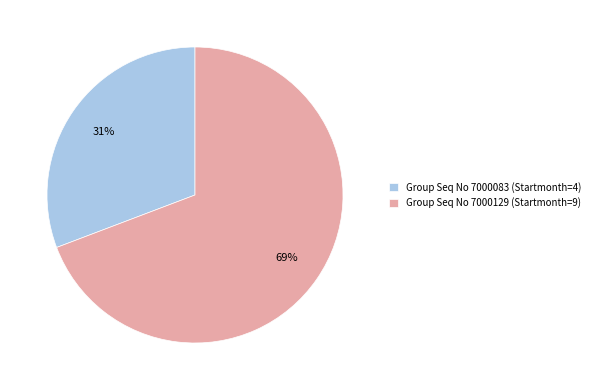

Does Group Seq No 7000083 (Startmonth=4) account for over 50% of the chart?

No